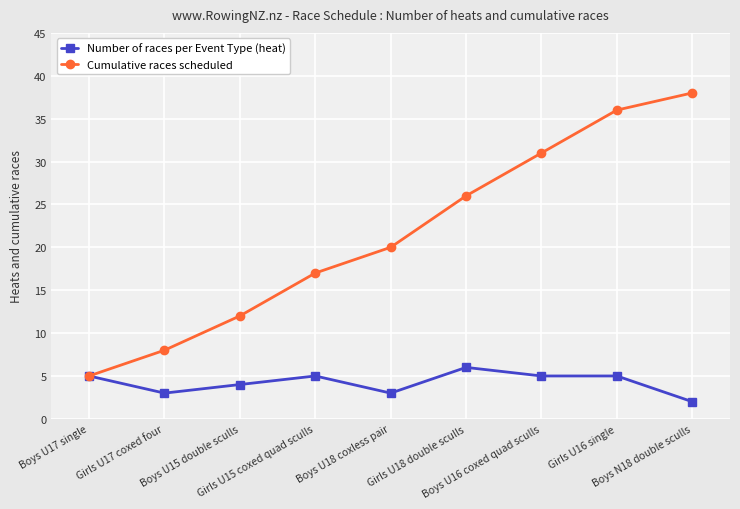

Is this an area chart (filled region under the line)?

No